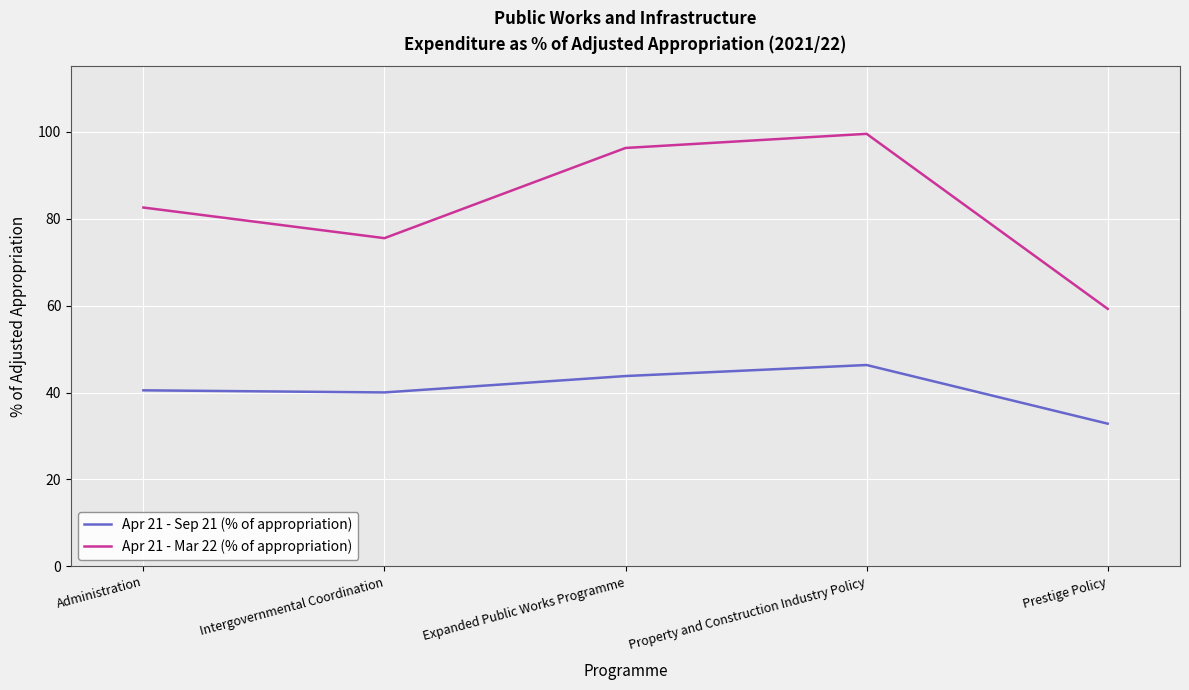

The value of Apr 21 - Sep 21 (% of appropriation) at Property and Construction Industry Policy is 82.0. True or false?

False